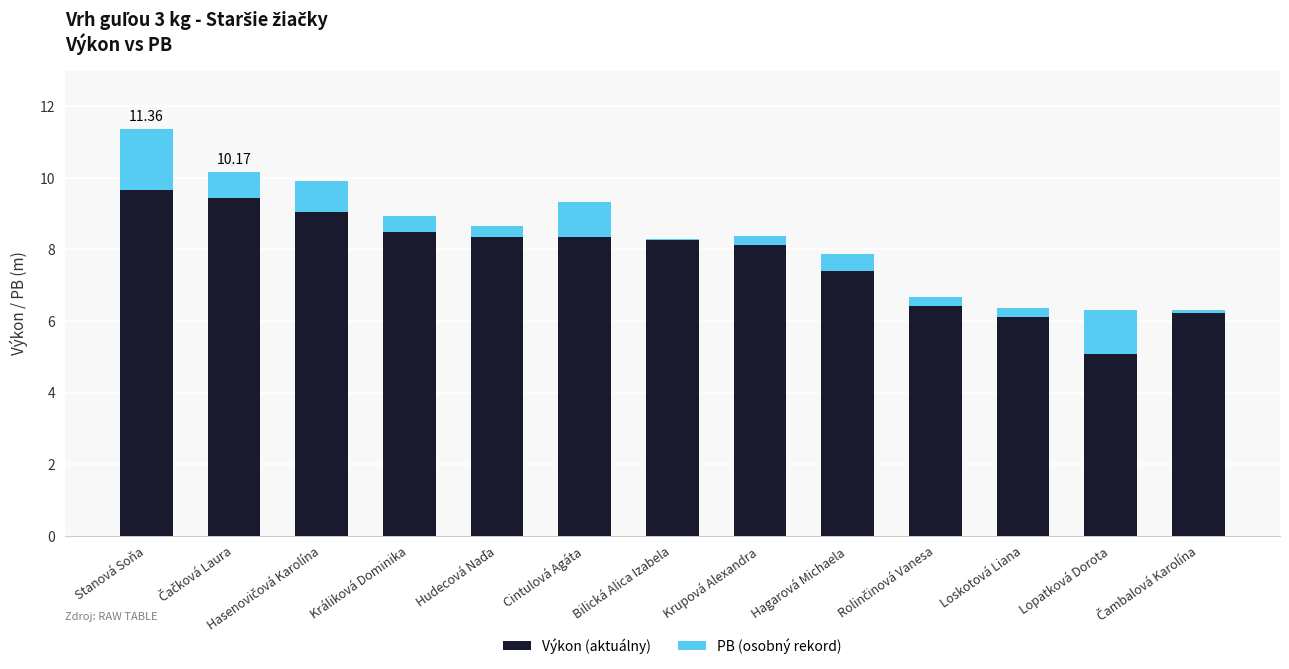

What are all the series names shown in the legend?

Výkon (aktuálny), PB (osobný rekord)